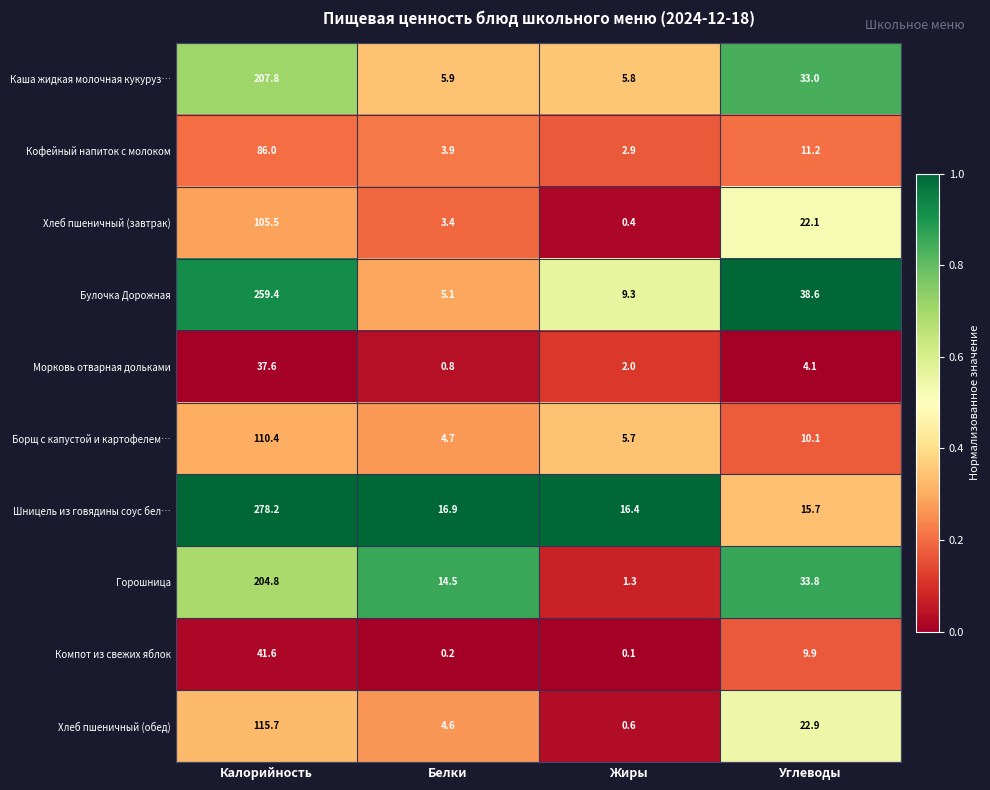

The Морковь отварная дольками series shows 0.8 at Белки. True or false?

True